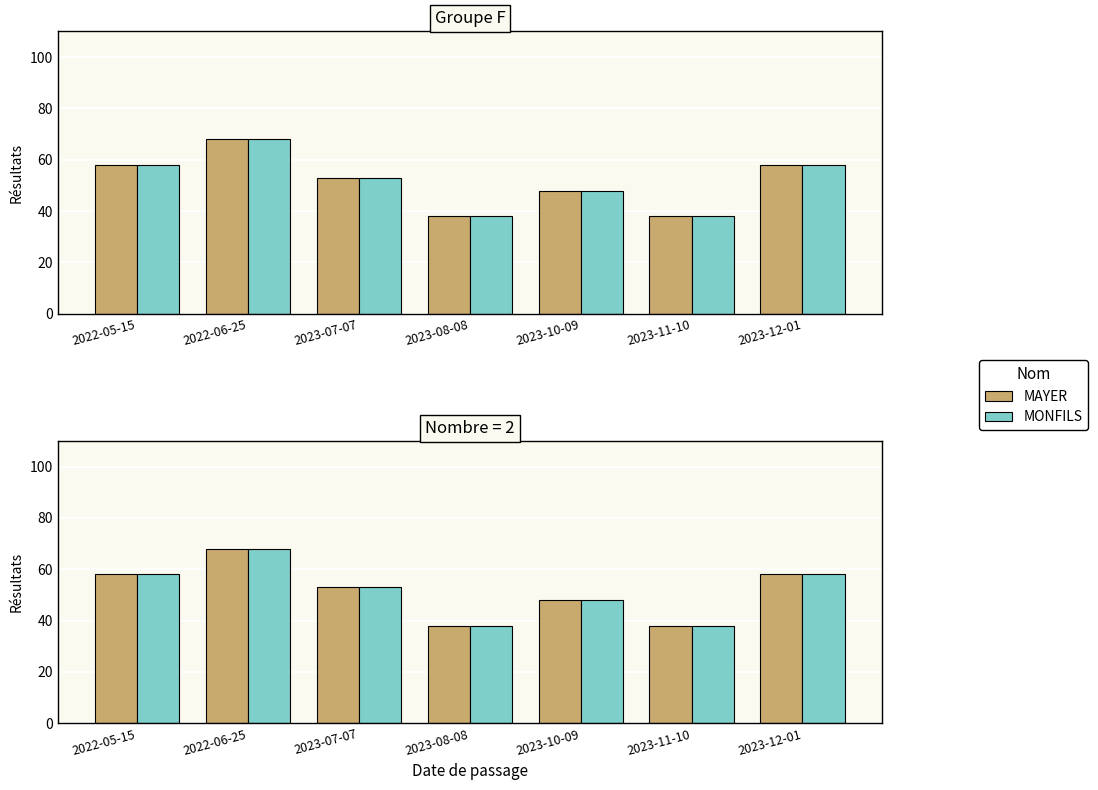

At how many categories does at least one series exceed 49?

4